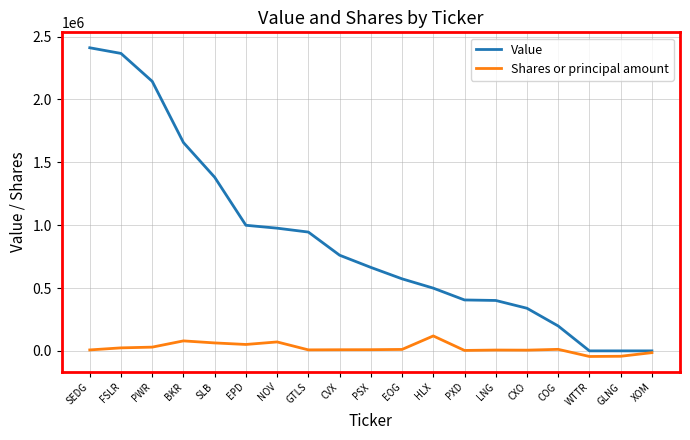

At BKR, list the series in order from smallest to largest.

Shares or principal amount, Value